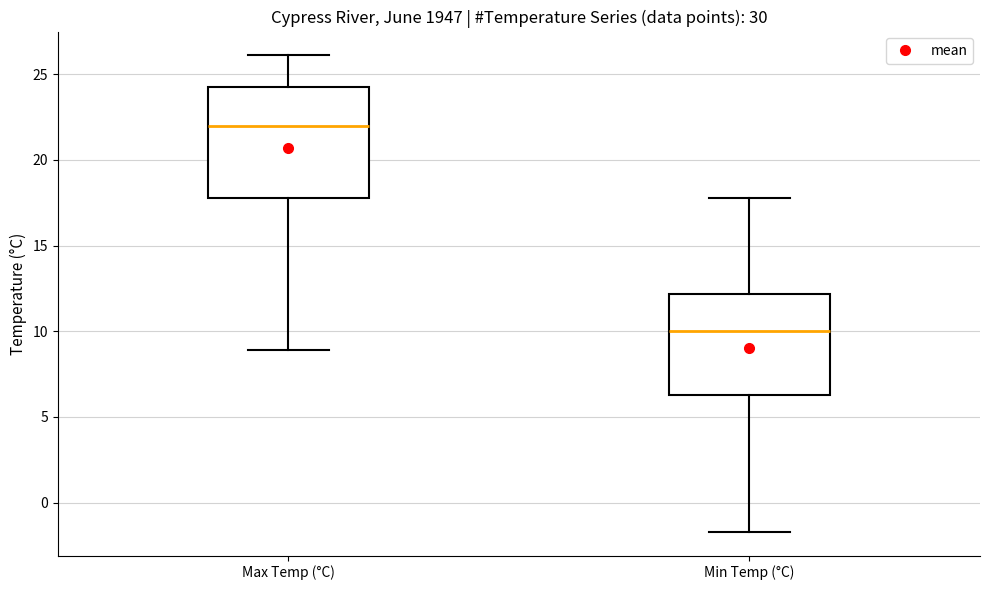

Reading left to right, transcribe this box plot: for each box, give where its median line is, the range the box spans, and where its two whiskers end, as read against the y-axis. The values are not printed on the chart, so give them approximately, as read against the axis.

Max Temp (°C): median 22.0, box 18.0 to 24.5, whiskers 9.0 to 26.0
Min Temp (°C): median 10.0, box 6.5 to 12.0, whiskers -1.5 to 18.0